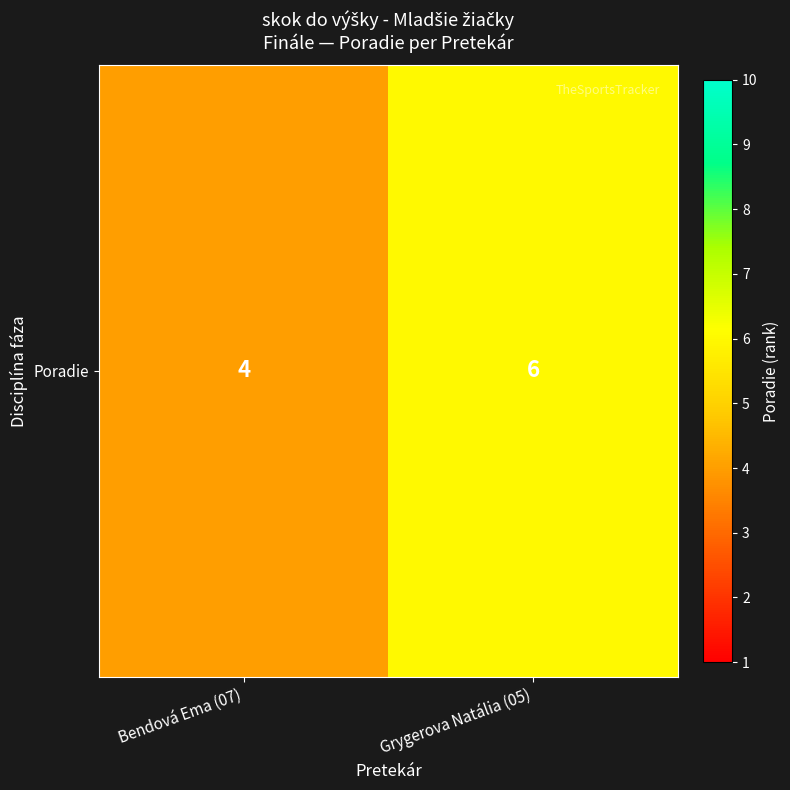

What is the ratio of the value at Grygerova Natália (05) to the value at Bendová Ema (07)?

1.5